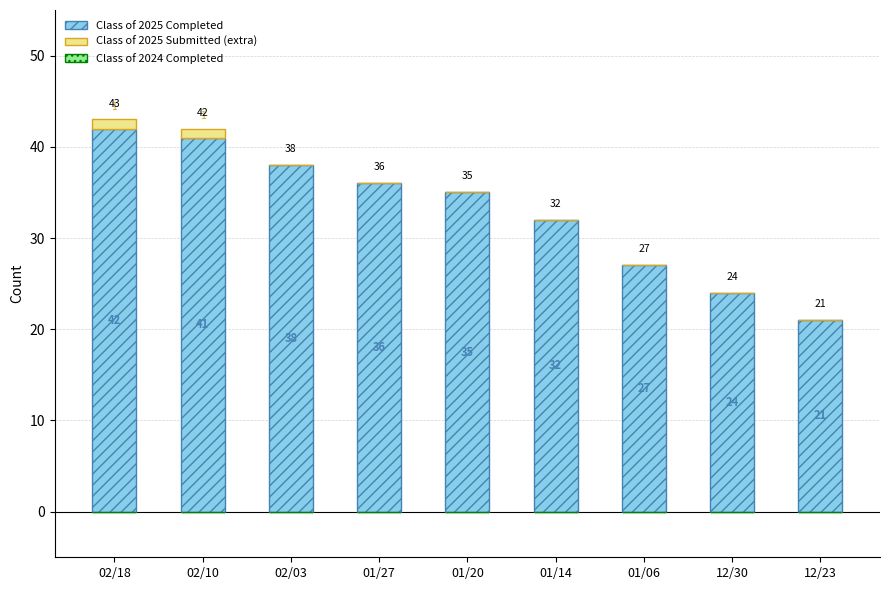

Reading right to left, list the values for the Class of 2025 Completed series.

12/23=21	12/30=24	01/06=27	01/14=32	01/20=35	01/27=36	02/03=38	02/10=41	02/18=42